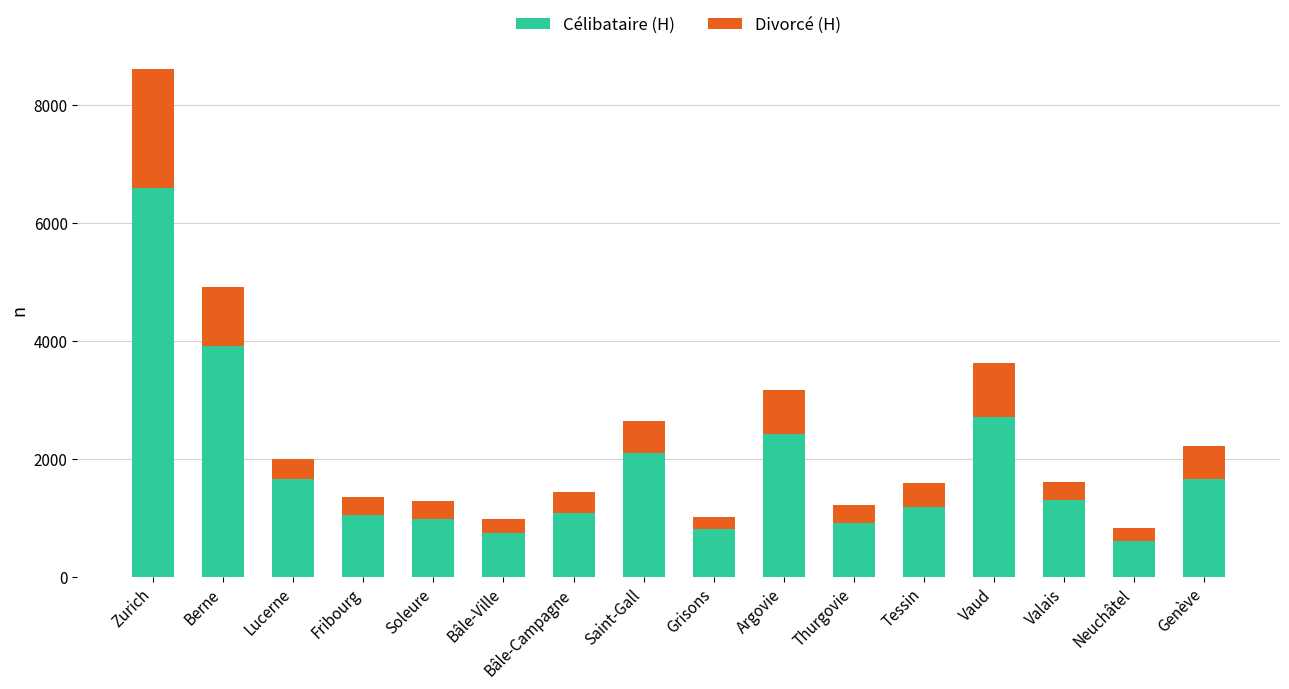

How many bars are there in total?

16